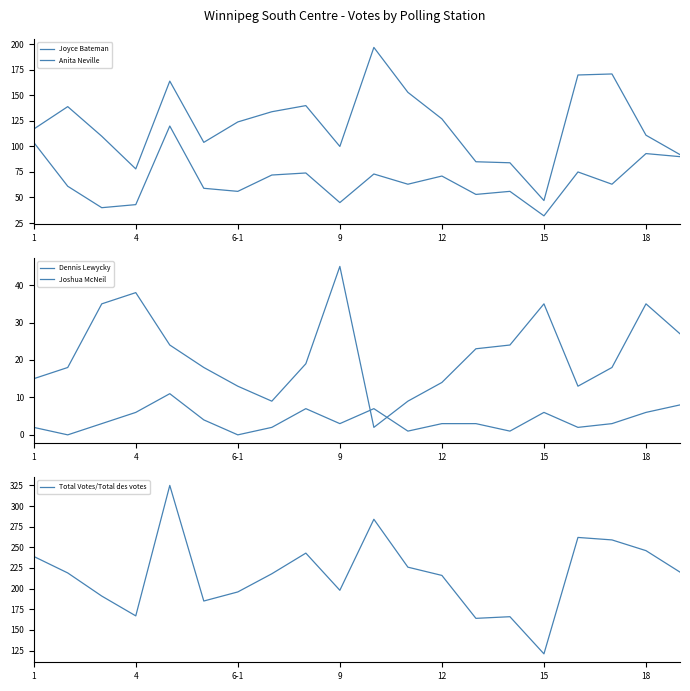

What is the label of the 17th point from the left?

16